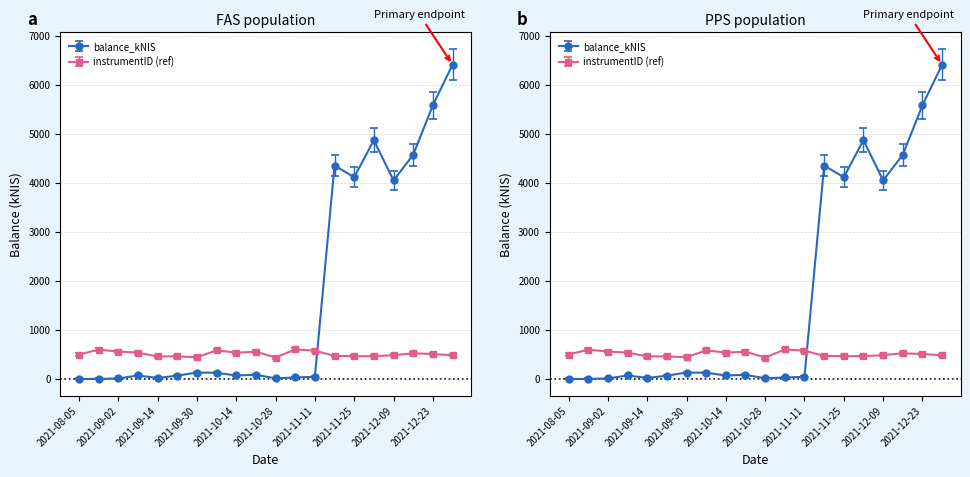

How many data points are above 84?

10